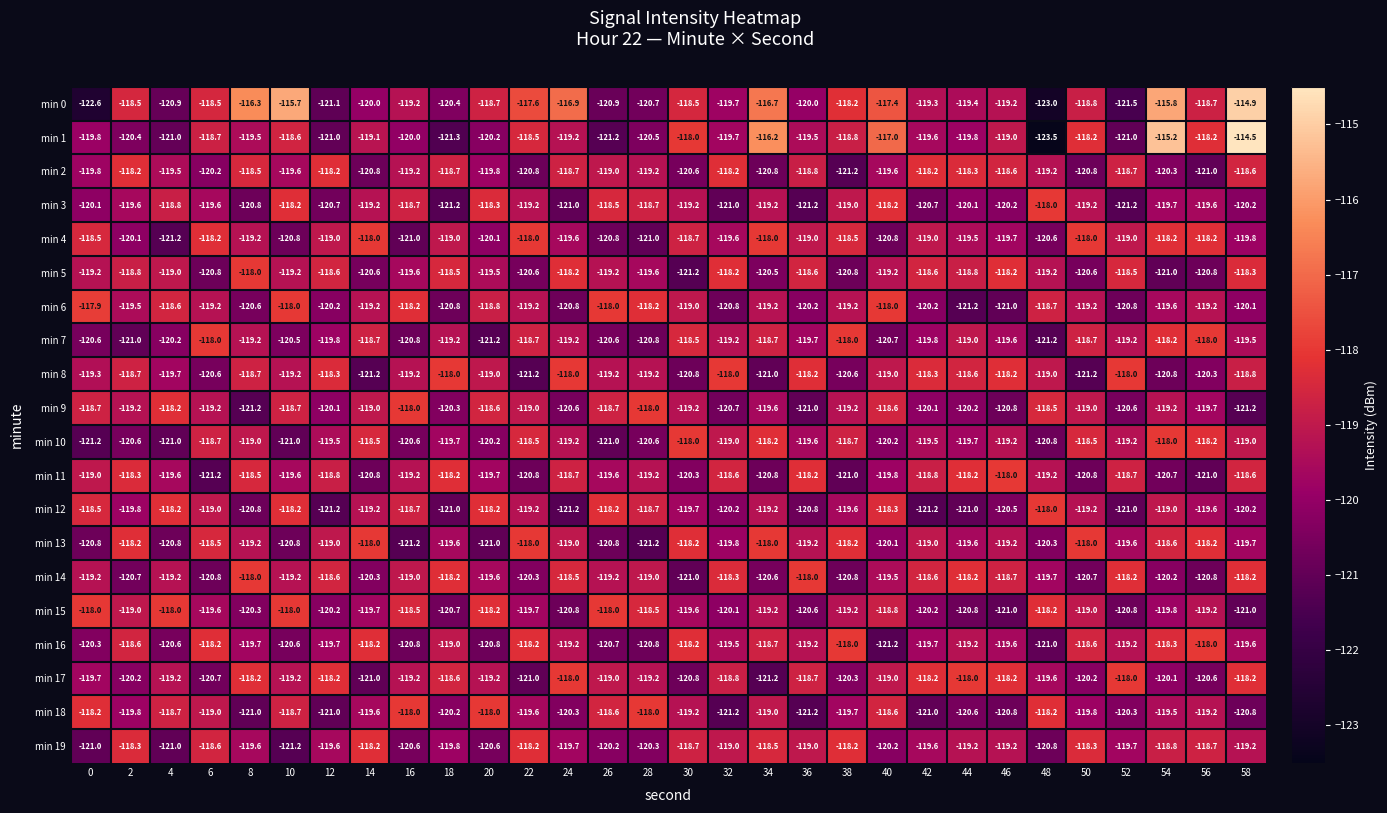

At how many categories does at least one series exceed -119?

30